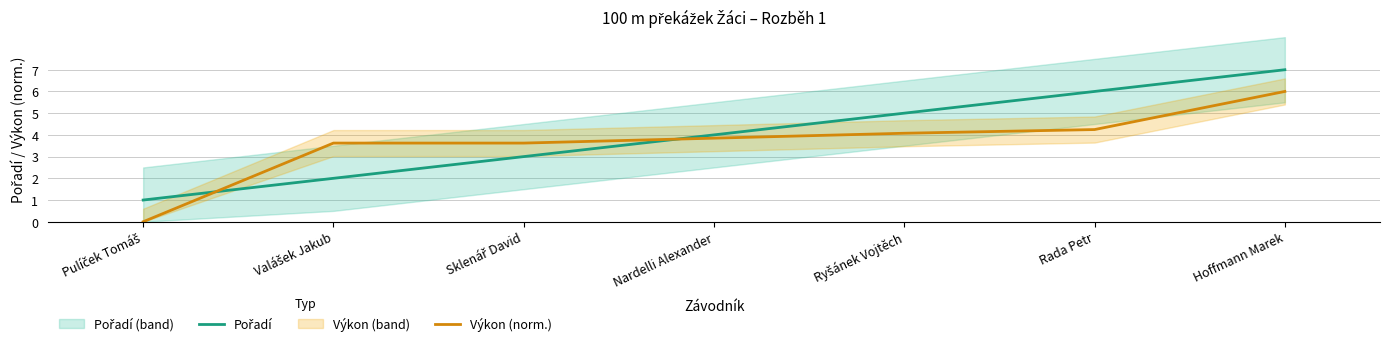

Does the chart display data point markers on the line(s)?

No